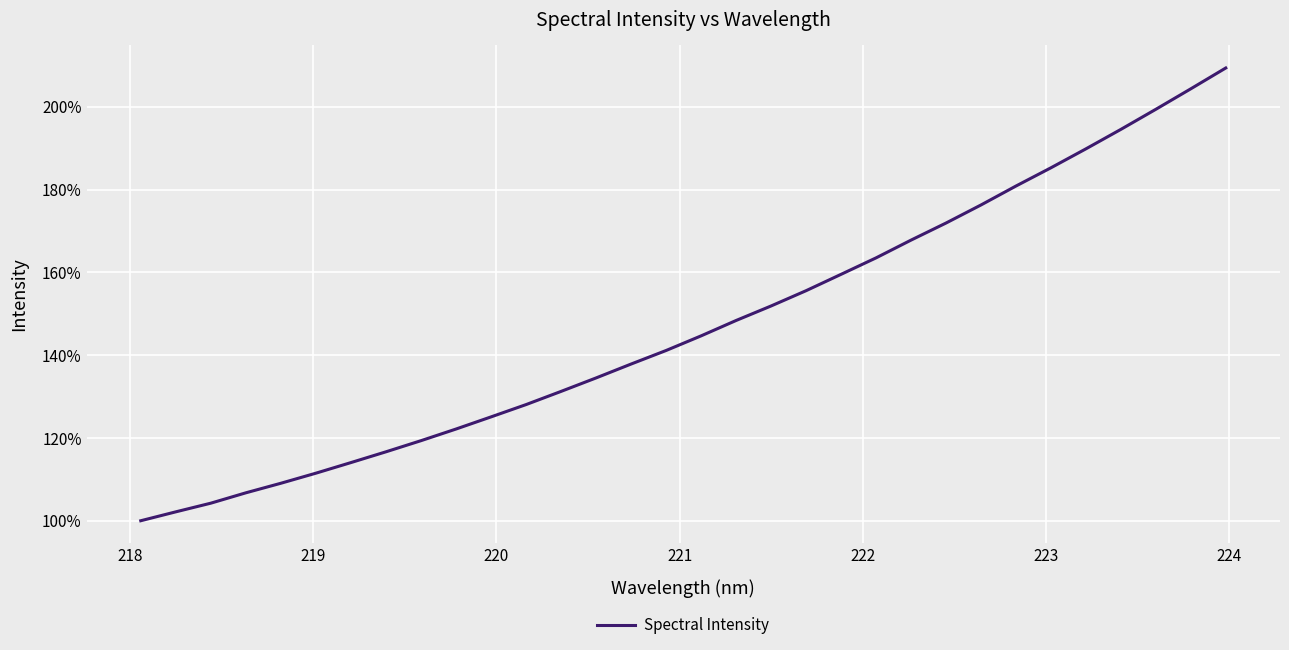

What is the difference between the maximum and minimum values?

109.4